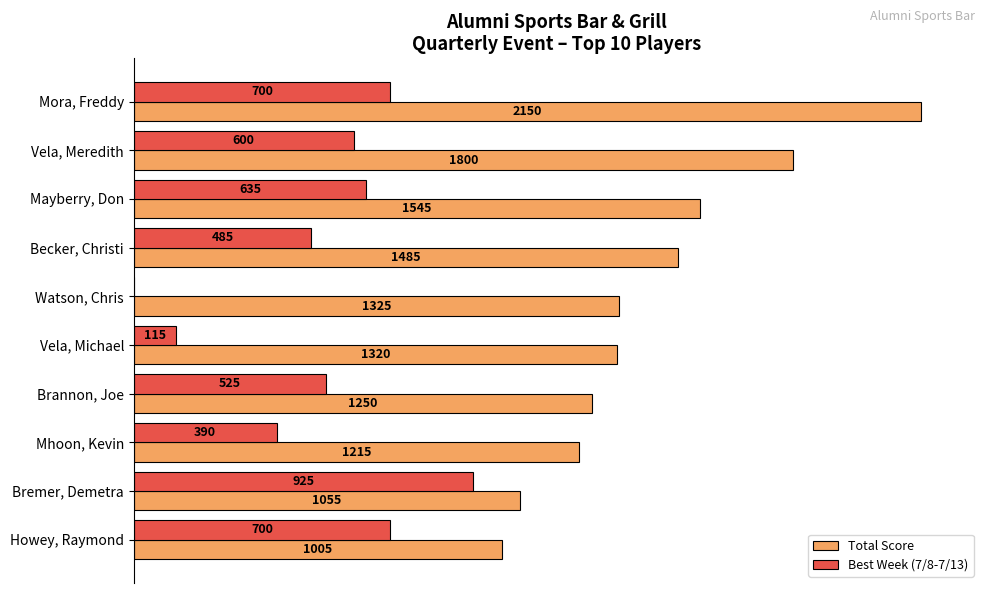

At which category does the chart reach its peak across all series?

Mora, Freddy